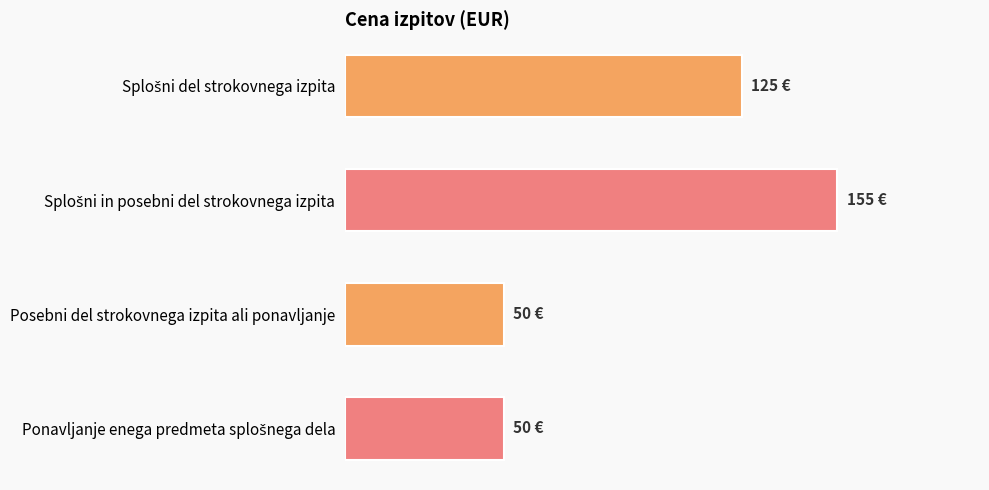

What is the smallest value displayed?

50